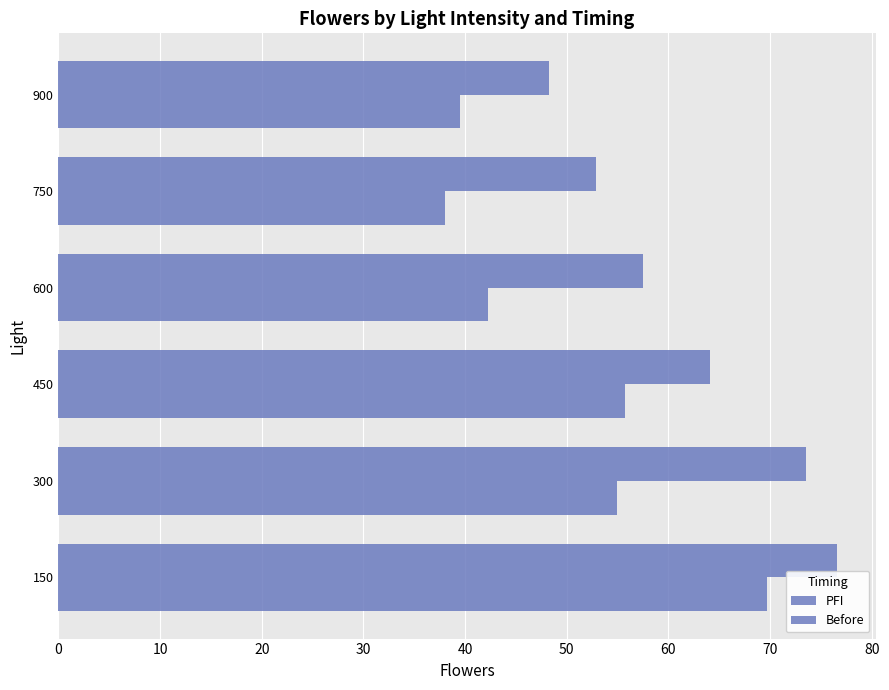

How many series are shown in this chart?

2